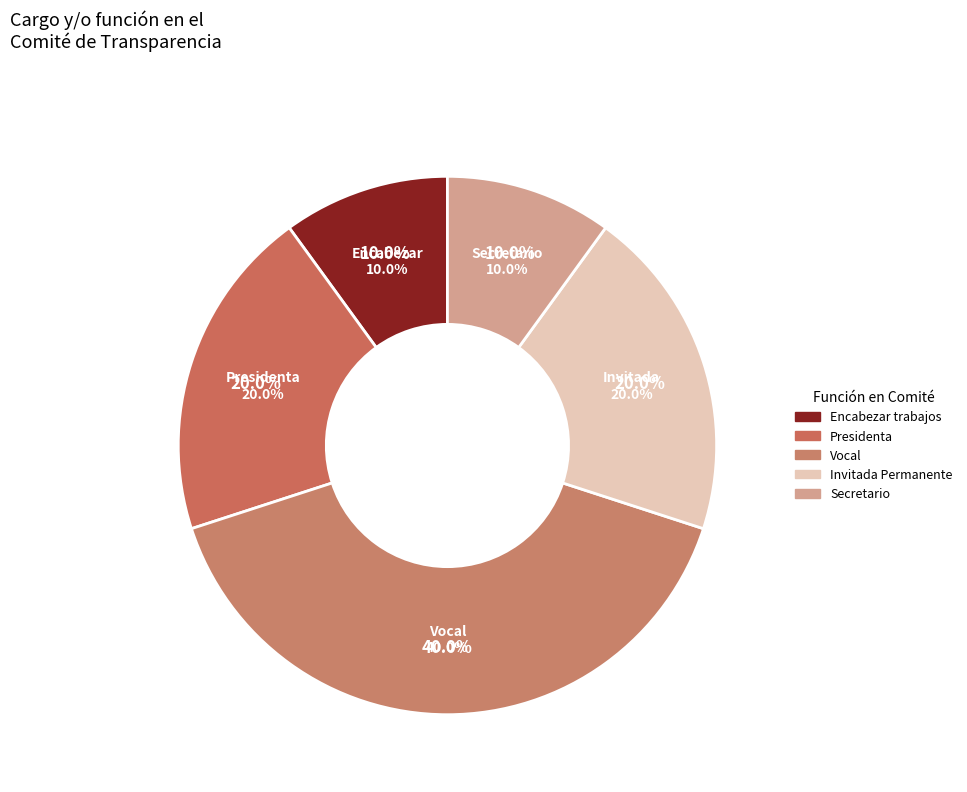

To the nearest percent, what percentage of the pie is Presidenta?

20%